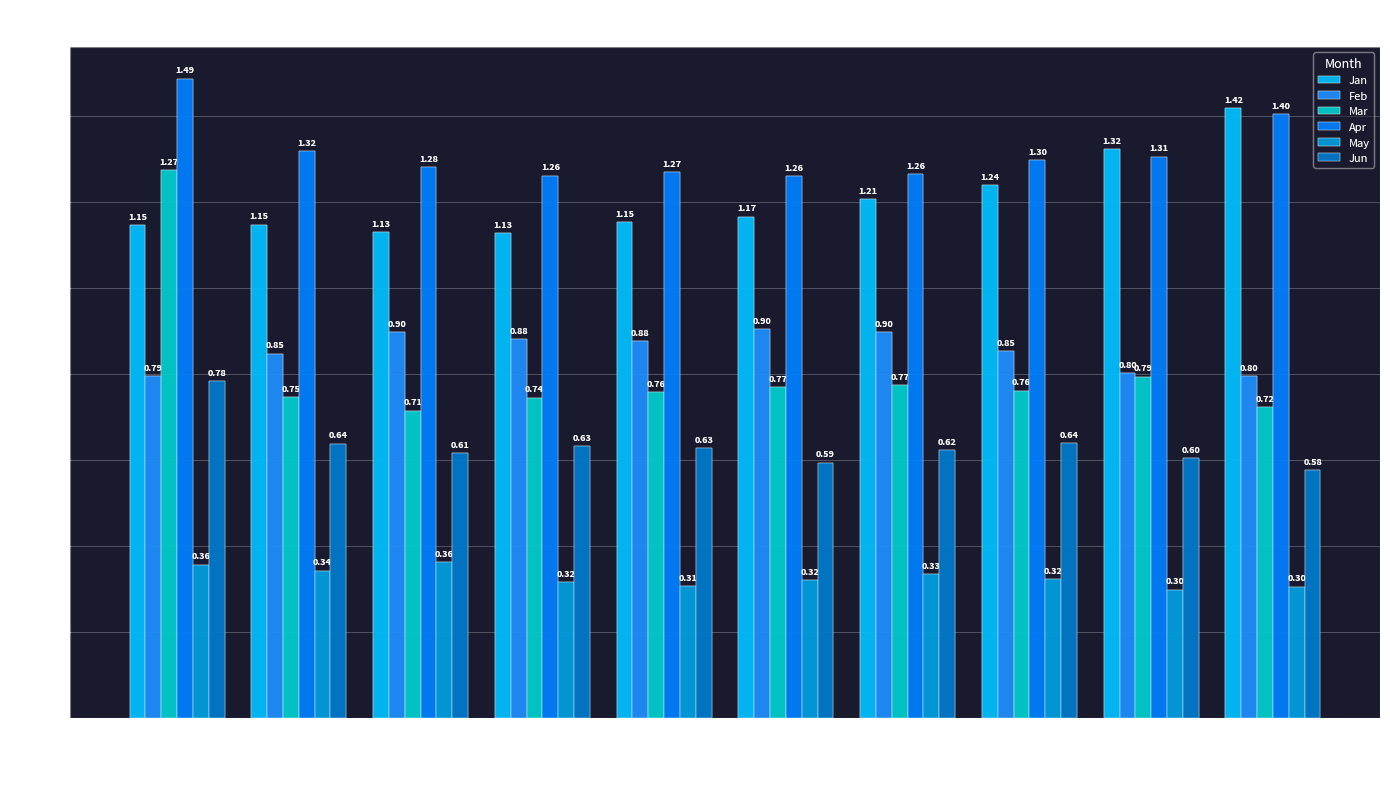

At which label does Feb reach its minimum?

pct05